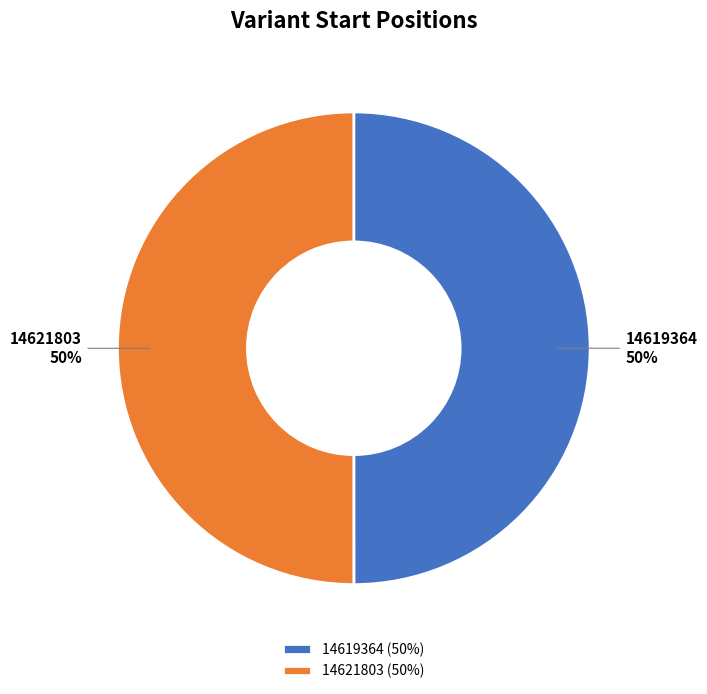

Combined, do 14621803 and 14619364 account for over 50%?

Yes